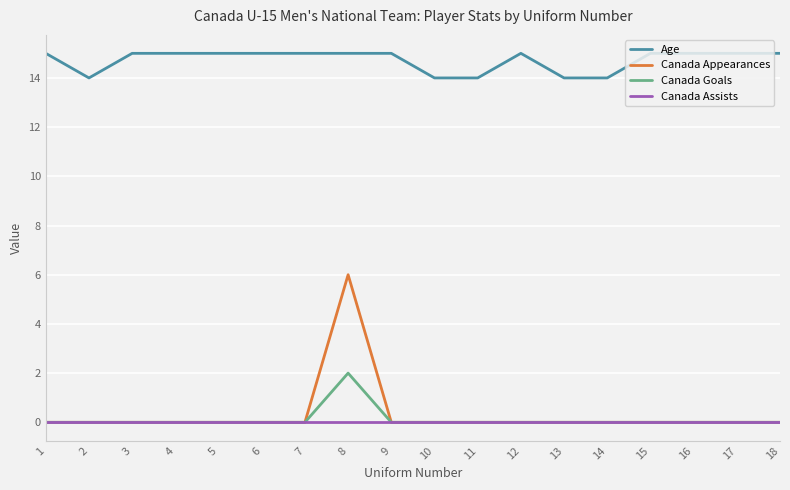

List the series in order of their peak value, lowest first.

Canada Assists, Canada Goals, Canada Appearances, Age